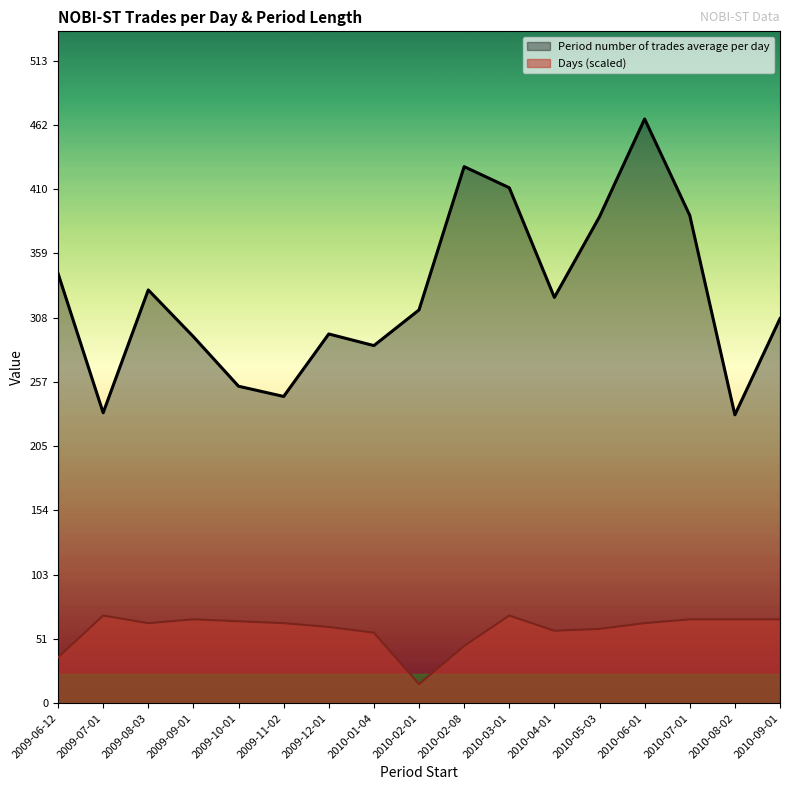

Rank the series by their maximum value, from highest to lowest.

Period number of trades average per day, Days (scaled)